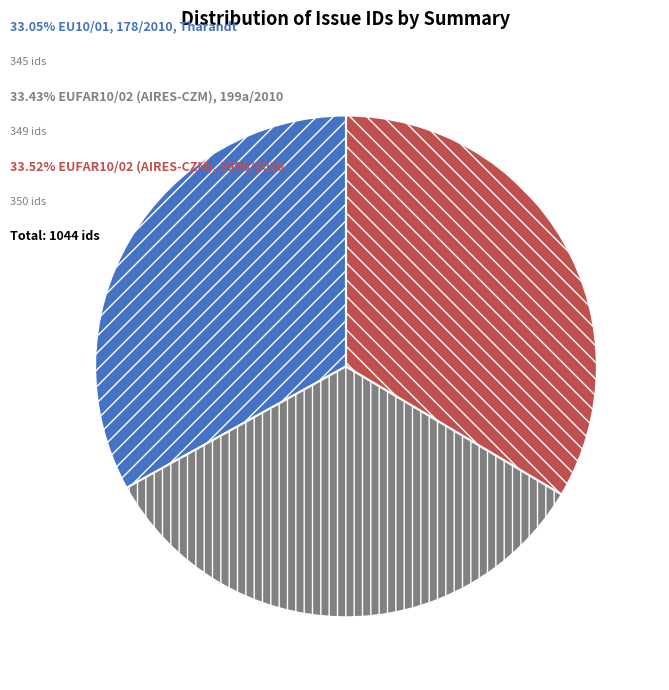

How many slices are in this pie chart?

3